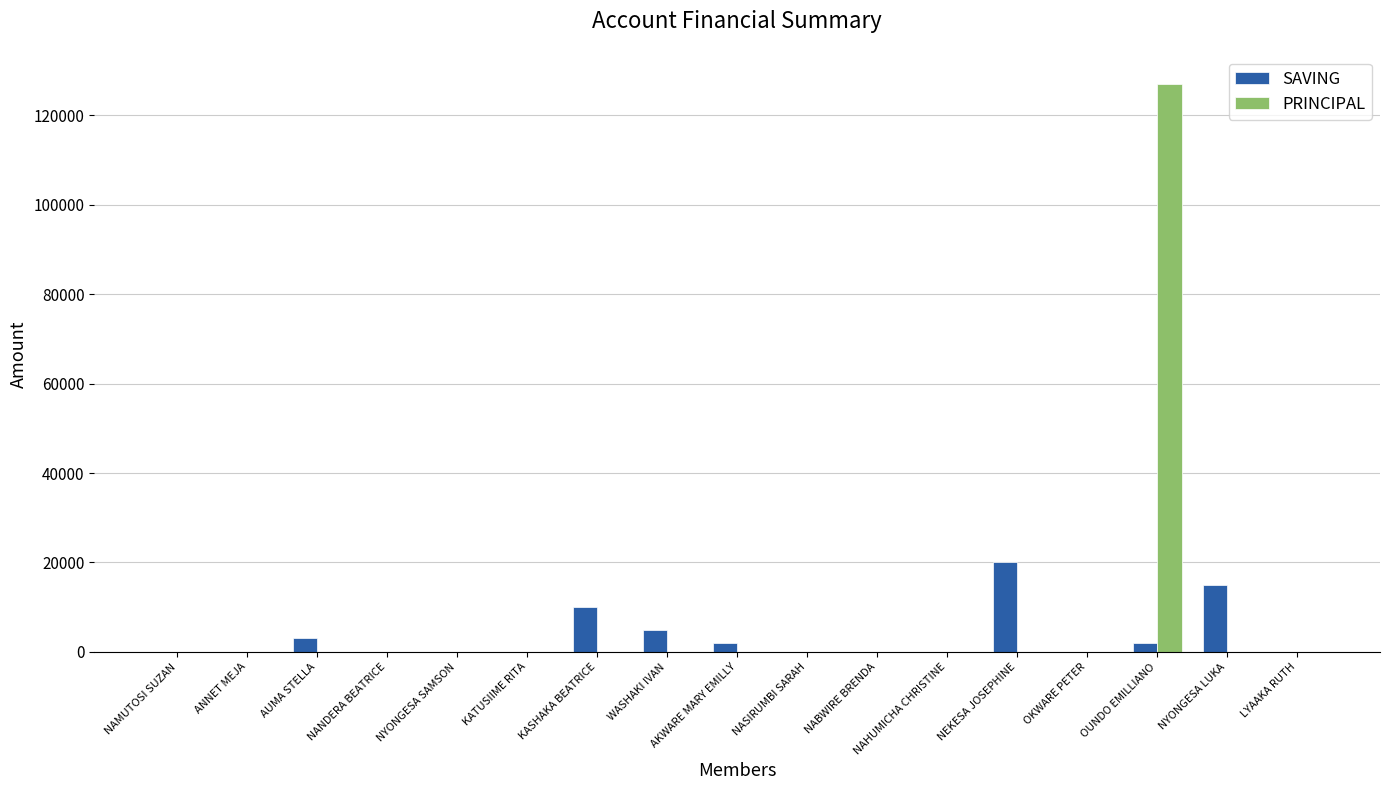

Reading left to right, extract all data points from this chart.

SAVING: 0	0	3000	0	0	0	10000	5000	2000	0	0	0	20000	0	2000	15000	0
PRINCIPAL: 0	0	0	0	0	0	0	0	0	0	0	0	0	0	127000	0	0